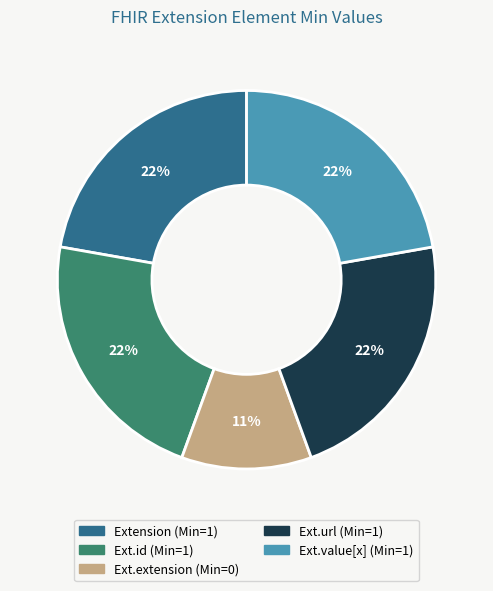

Is there any slice that represents more than half of the pie?

No